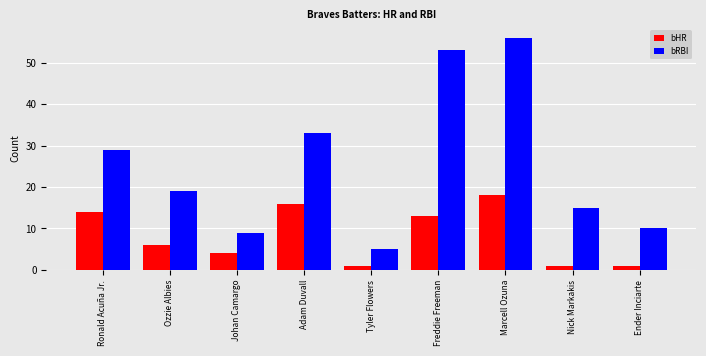

How many data points does each series have?

9